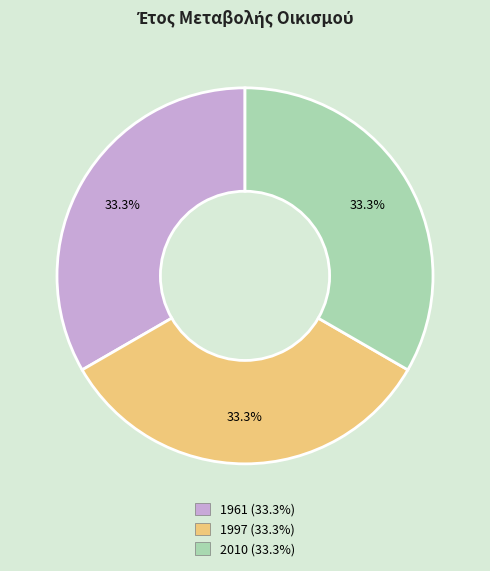

Do 1997 and 1961 together represent more than half of the pie?

Yes